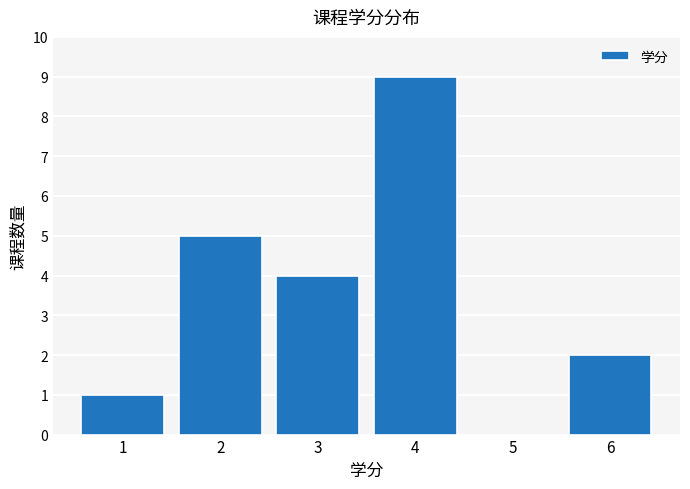

Reading left to right, transcribe all the data shown in this chart.

1=1	2=5	3=4	4=9	5=0	6=2